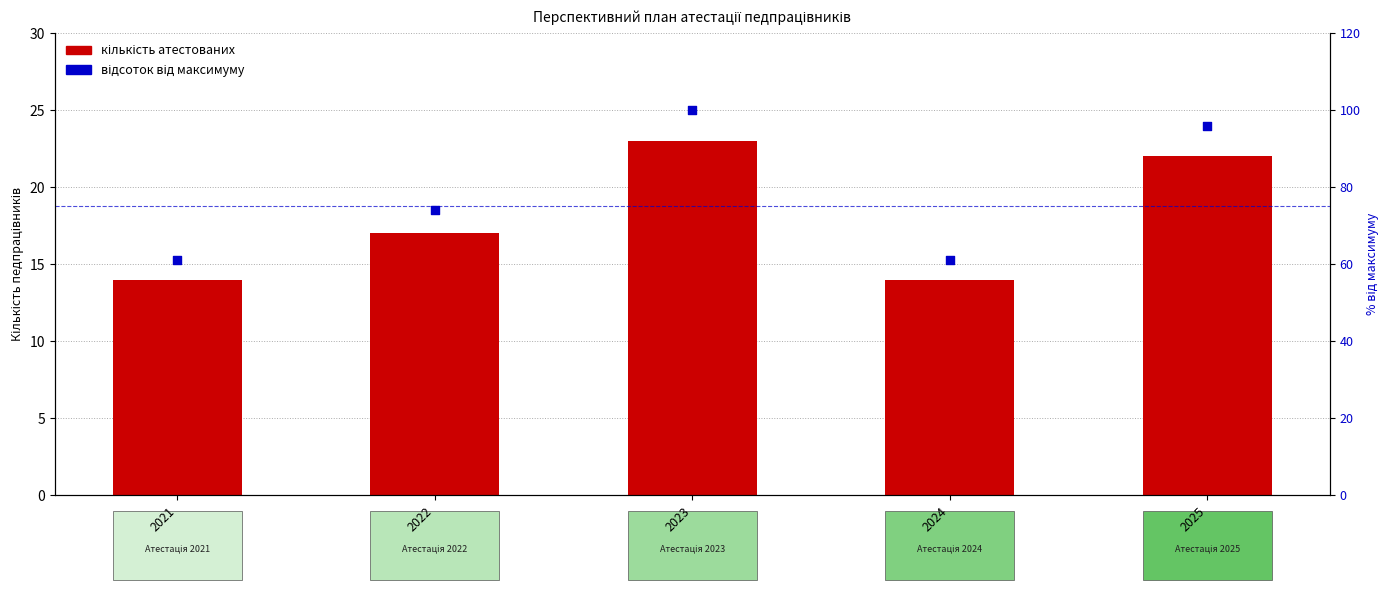

What are all the series names shown in the legend?

кількість атестованих, відсоток від максимуму